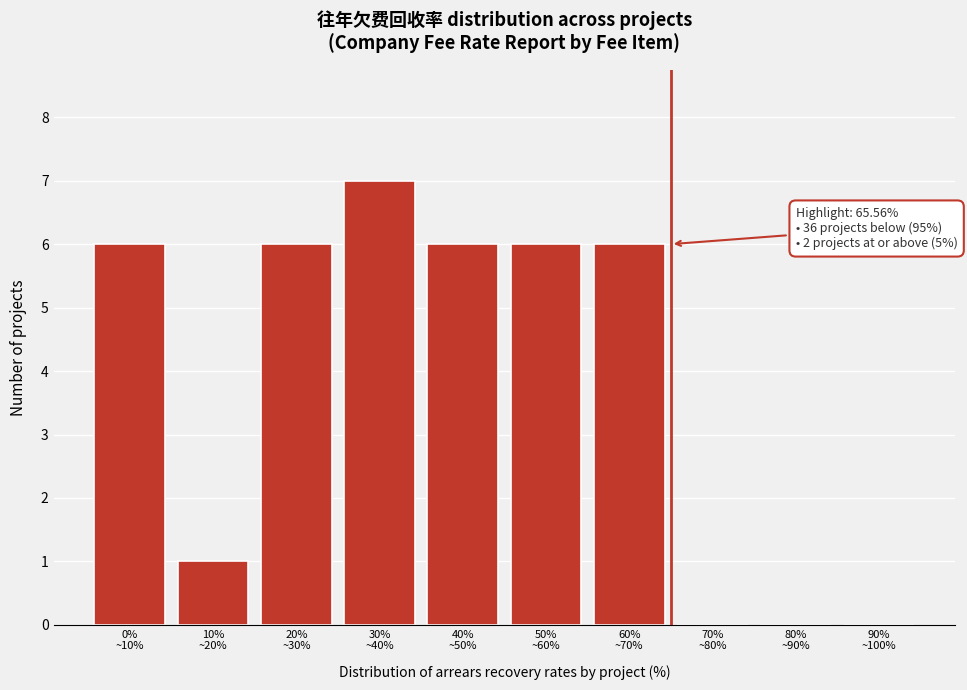

What is the greatest value displayed?

7